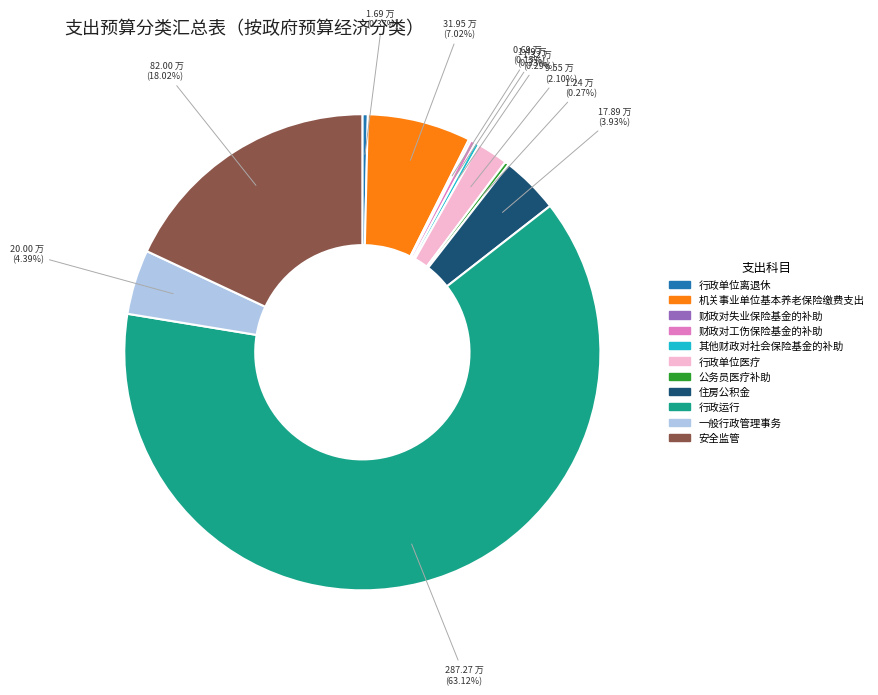

To the nearest percent, what is the combined percentage of 其他财政对社会保险基金的补助 and 行政运行?

63%